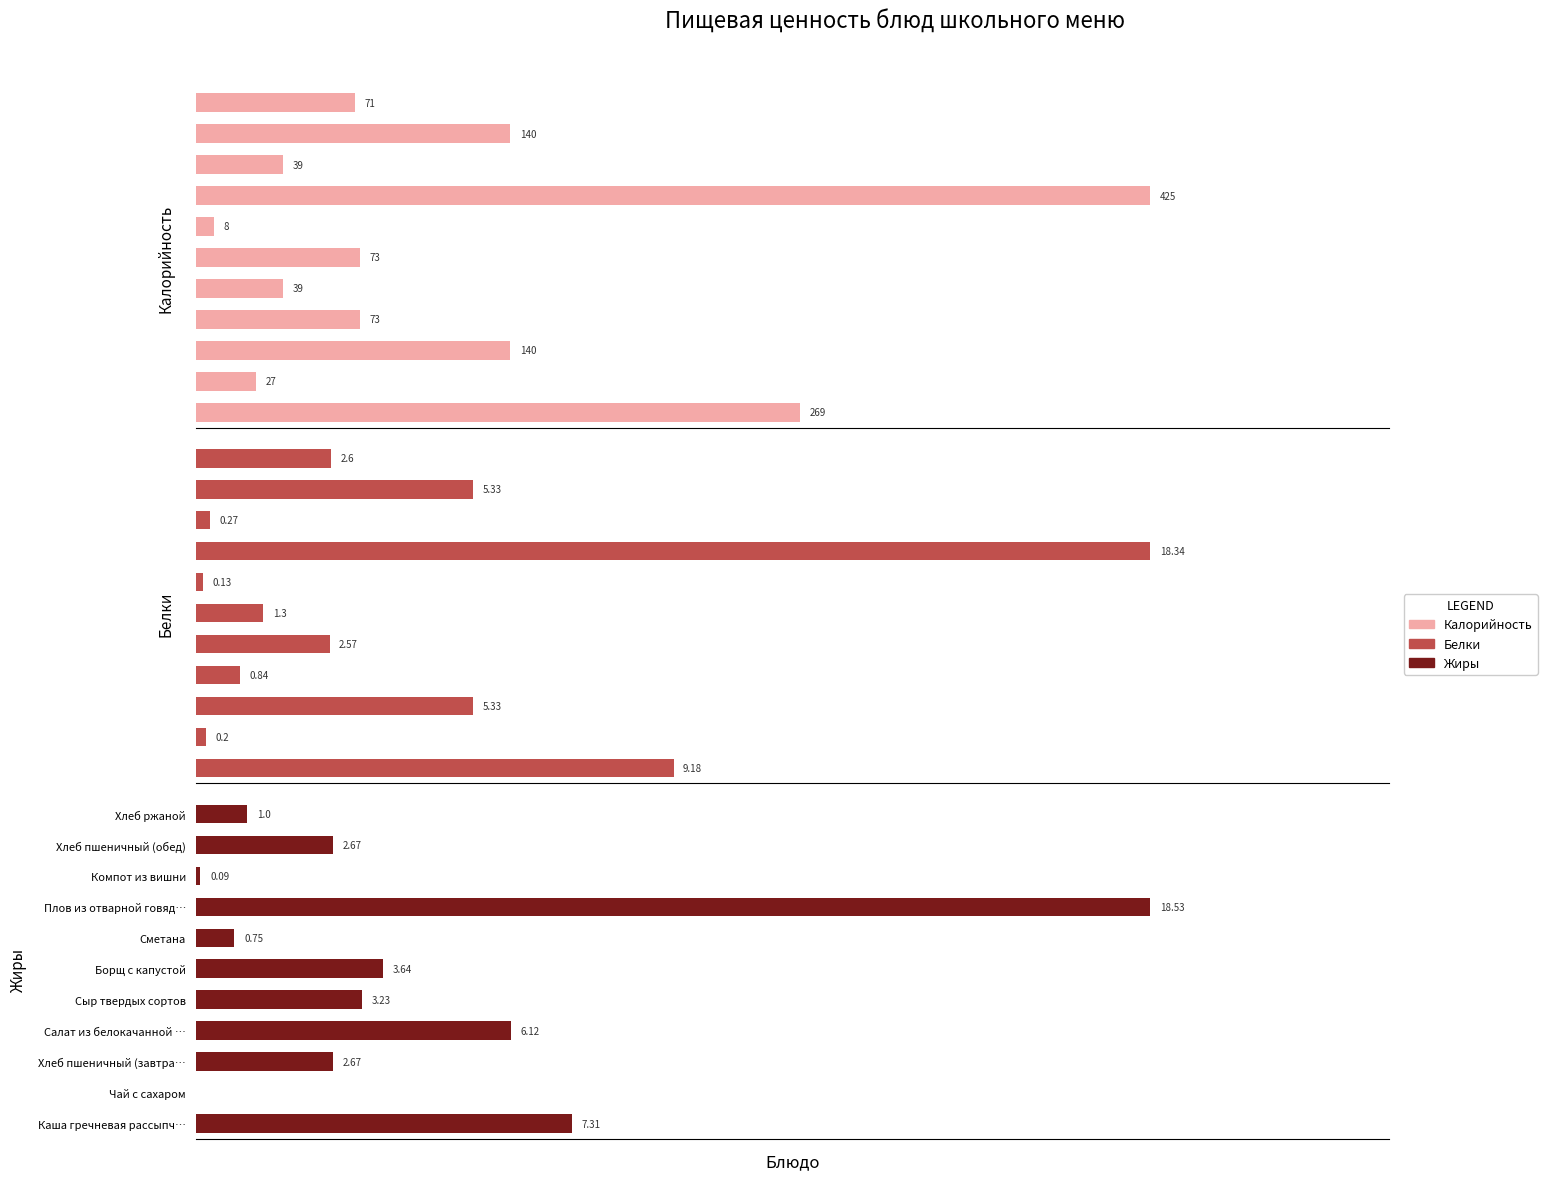

At 200, list the series in order from smallest to largest.

Жиры, Белки, Калорийность